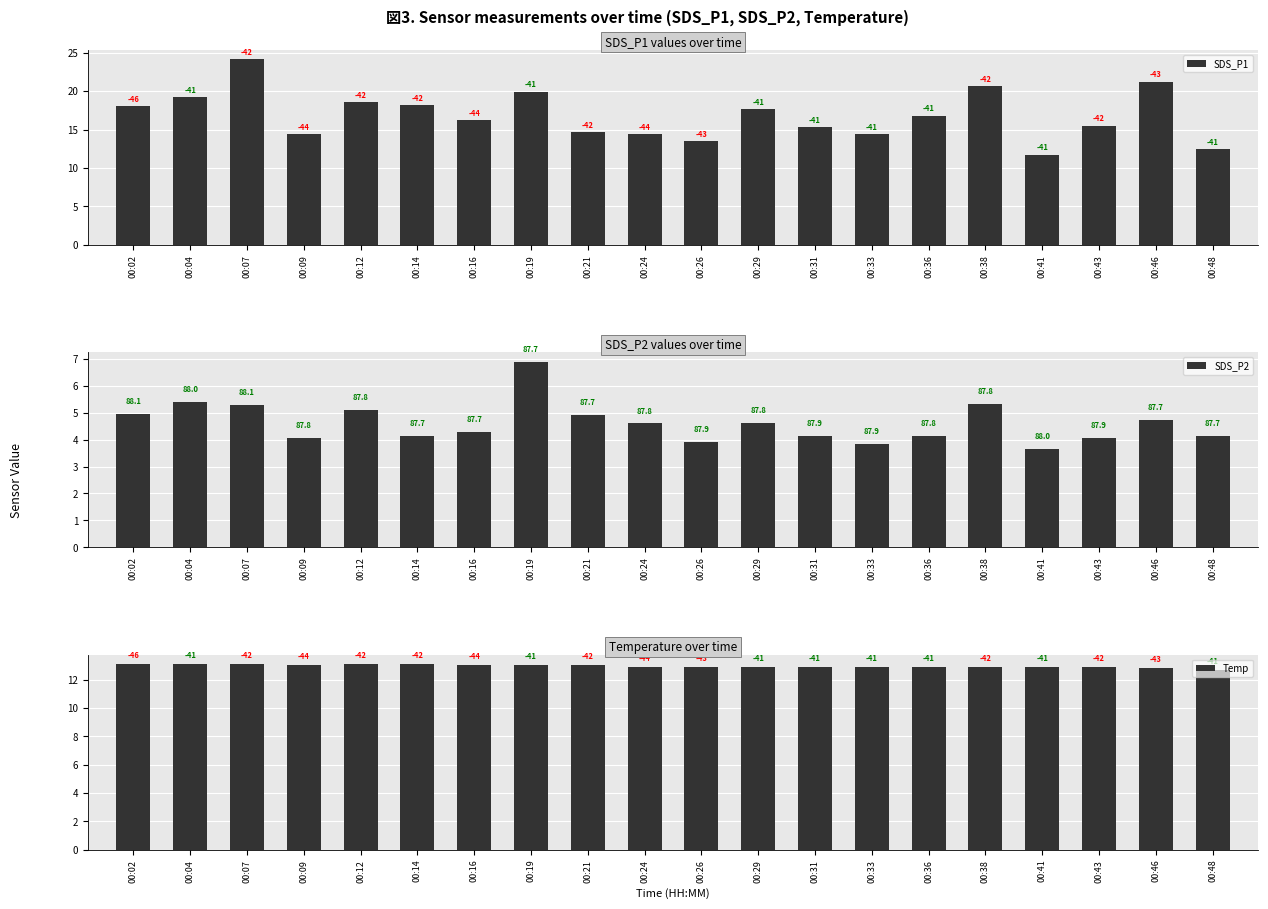

What are all the series names shown in the legend?

SDS_P1, SDS_P2, Temp